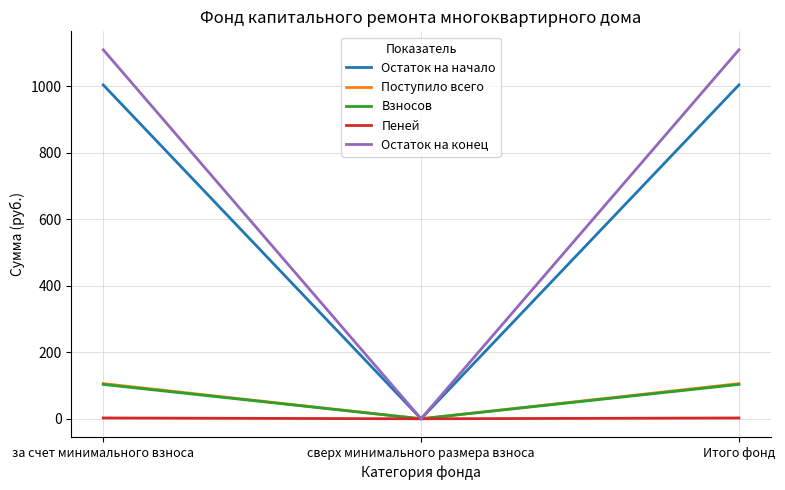

Which series has the largest range (max minus min)?

Остаток на конец